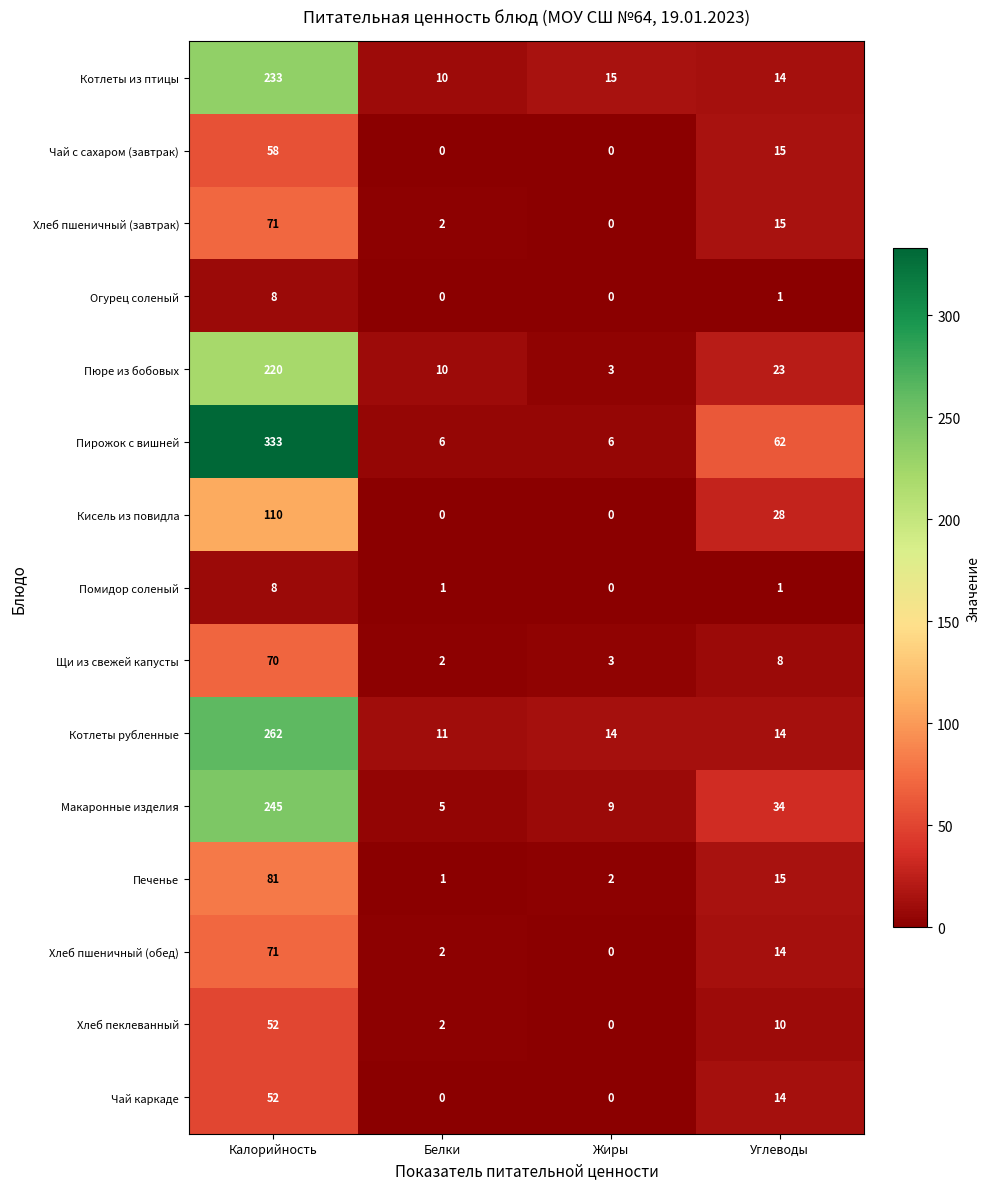

The Щи из свежей капусты series shows 70 at Калорийность. True or false?

True